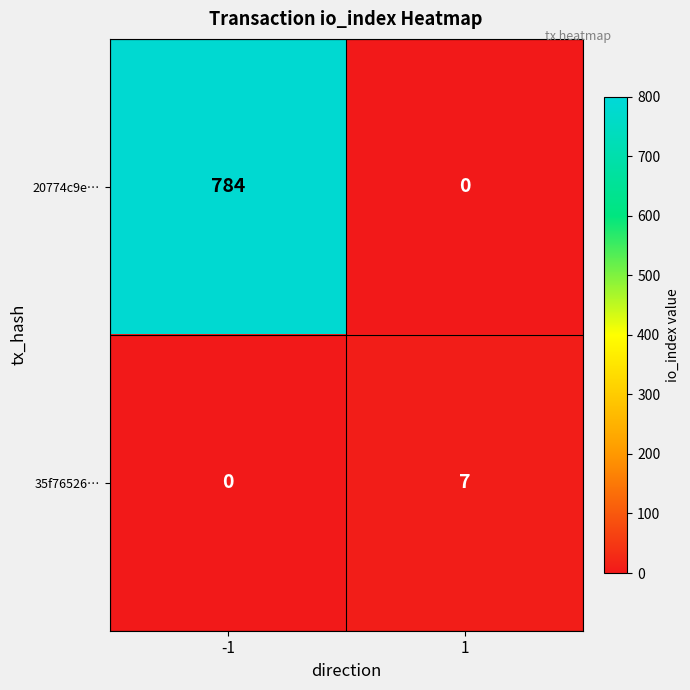

What is the maximum value shown in the chart?

784